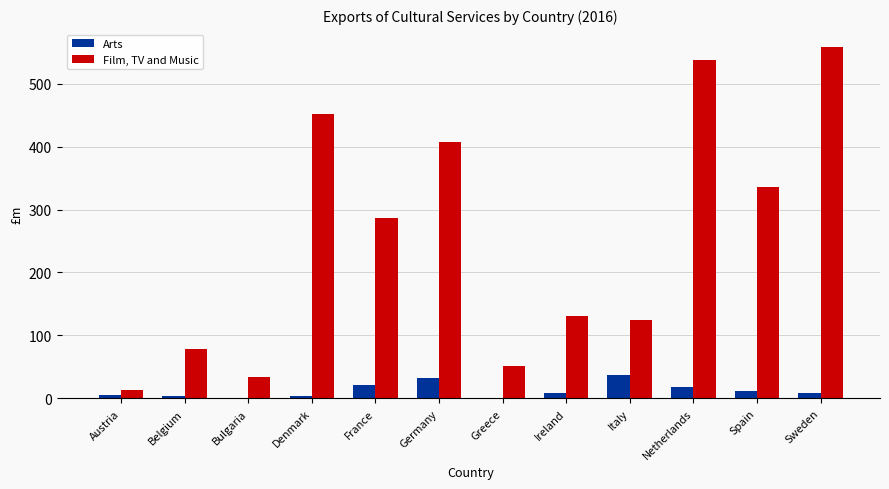

The Film, TV and Music series shows 406.7 at Germany. True or false?

True